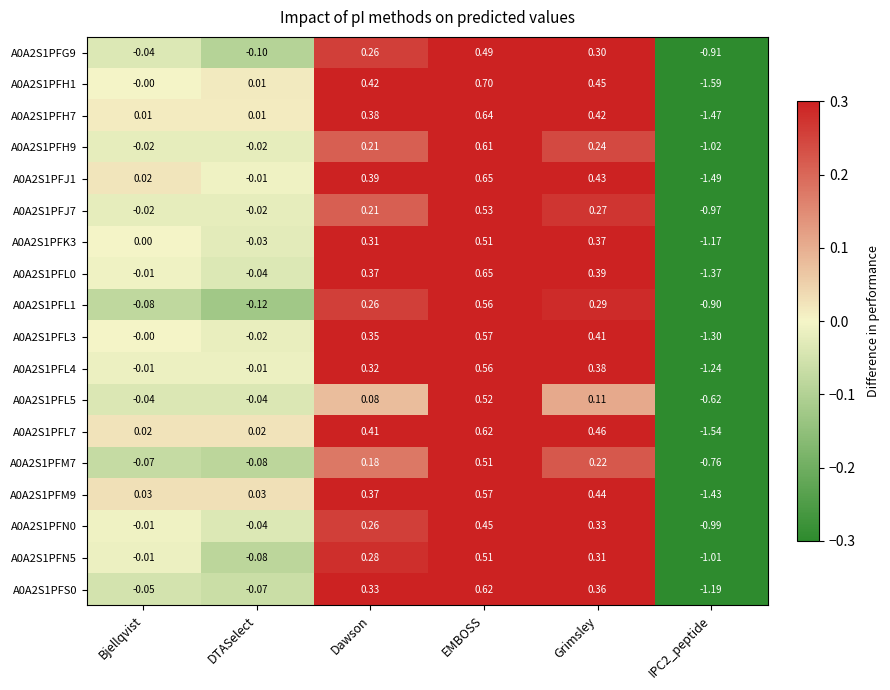

At which label does A0A2S1PFJ7 first exceed 0?

Dawson